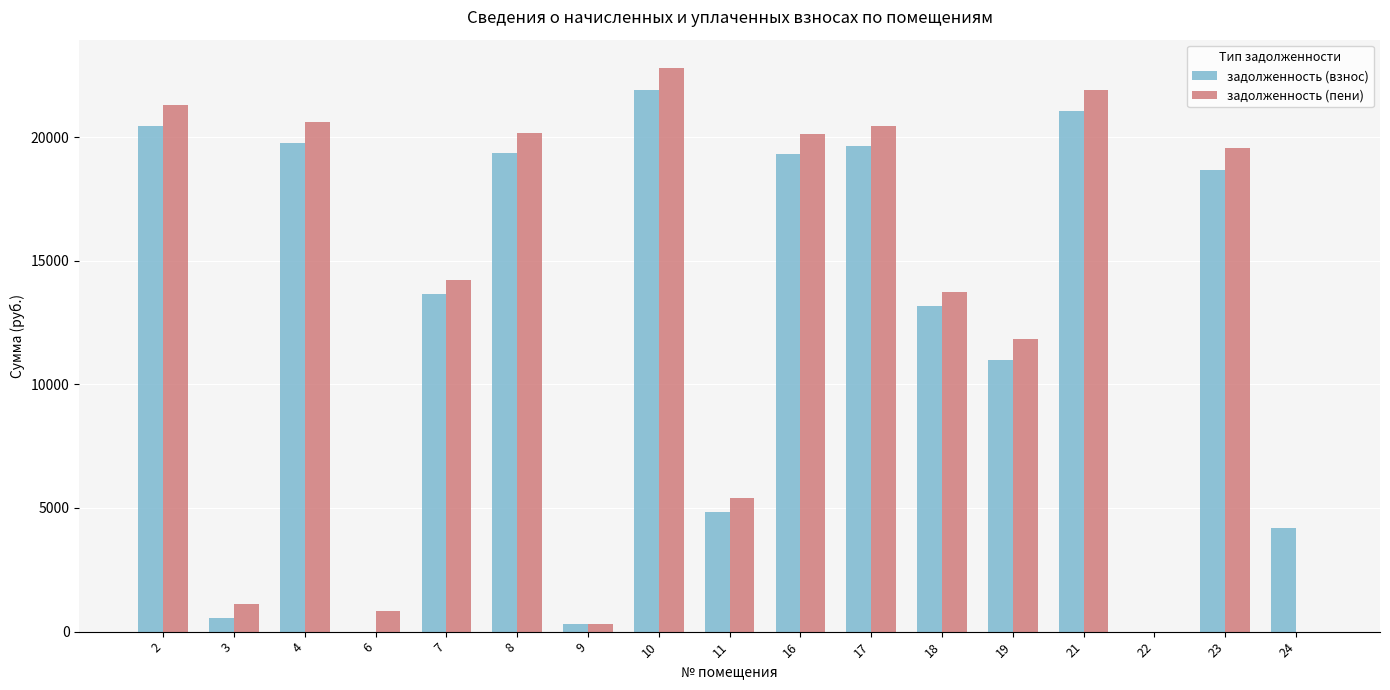

Read the задолженность (пени) value at 11.

5424.5